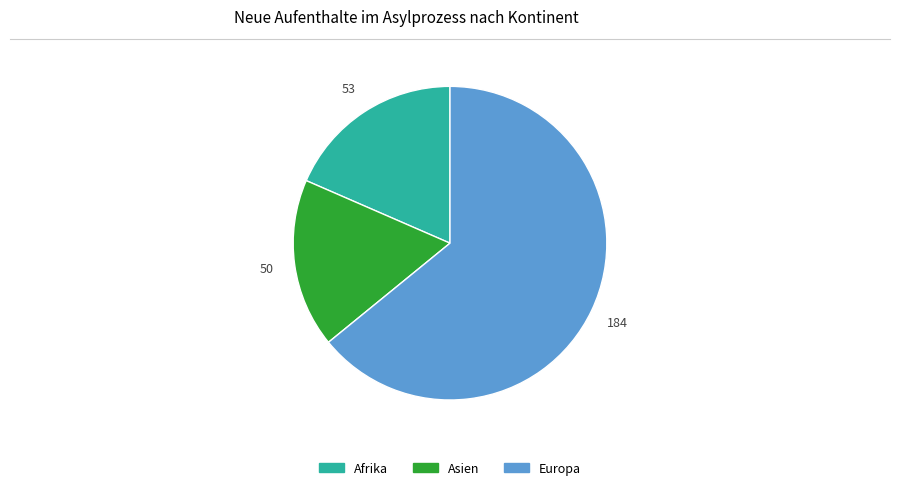

Is there any slice that represents more than half of the pie?

Yes